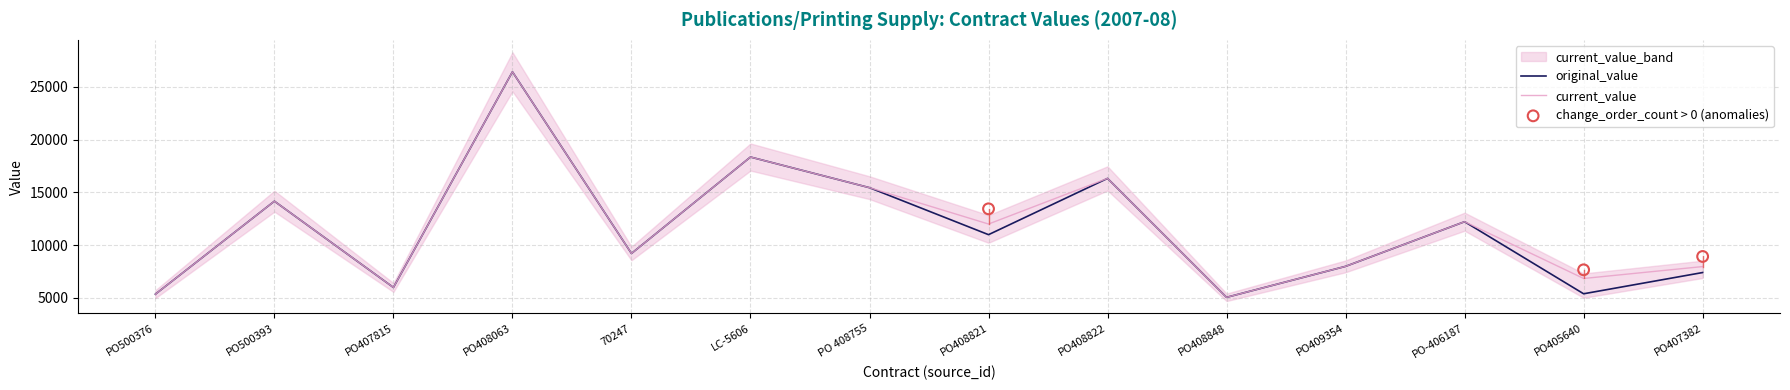

At which category is the sum across all series the highest?

PO408063